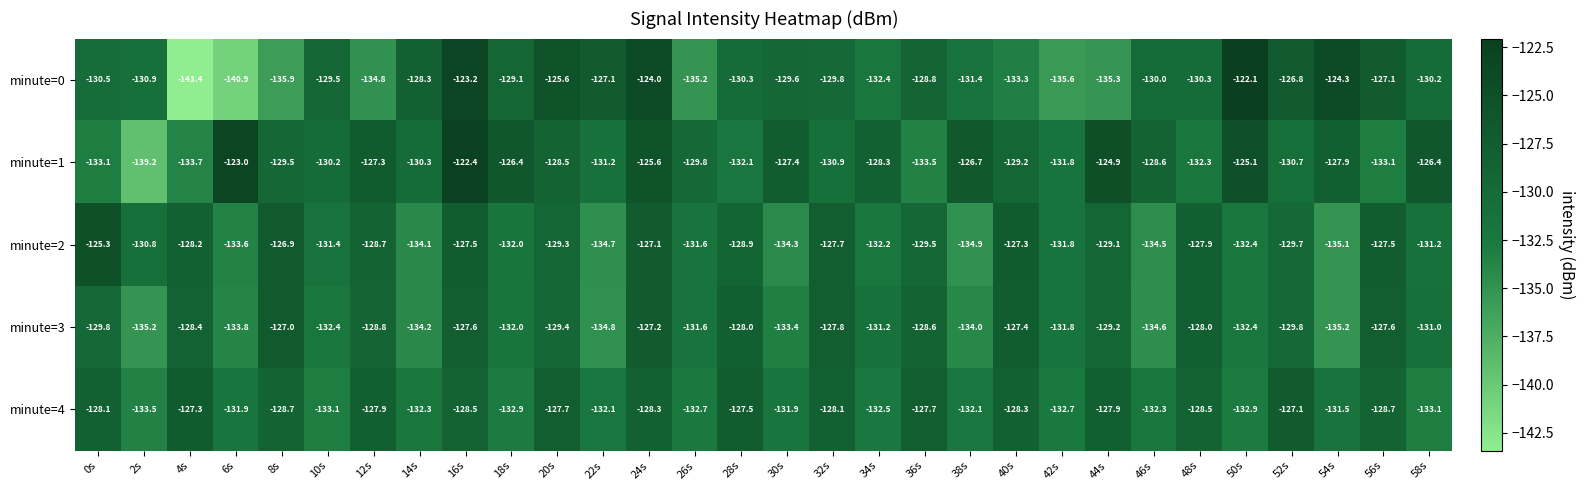

What is the approximate value of minute=3 at 42s?

-131.8